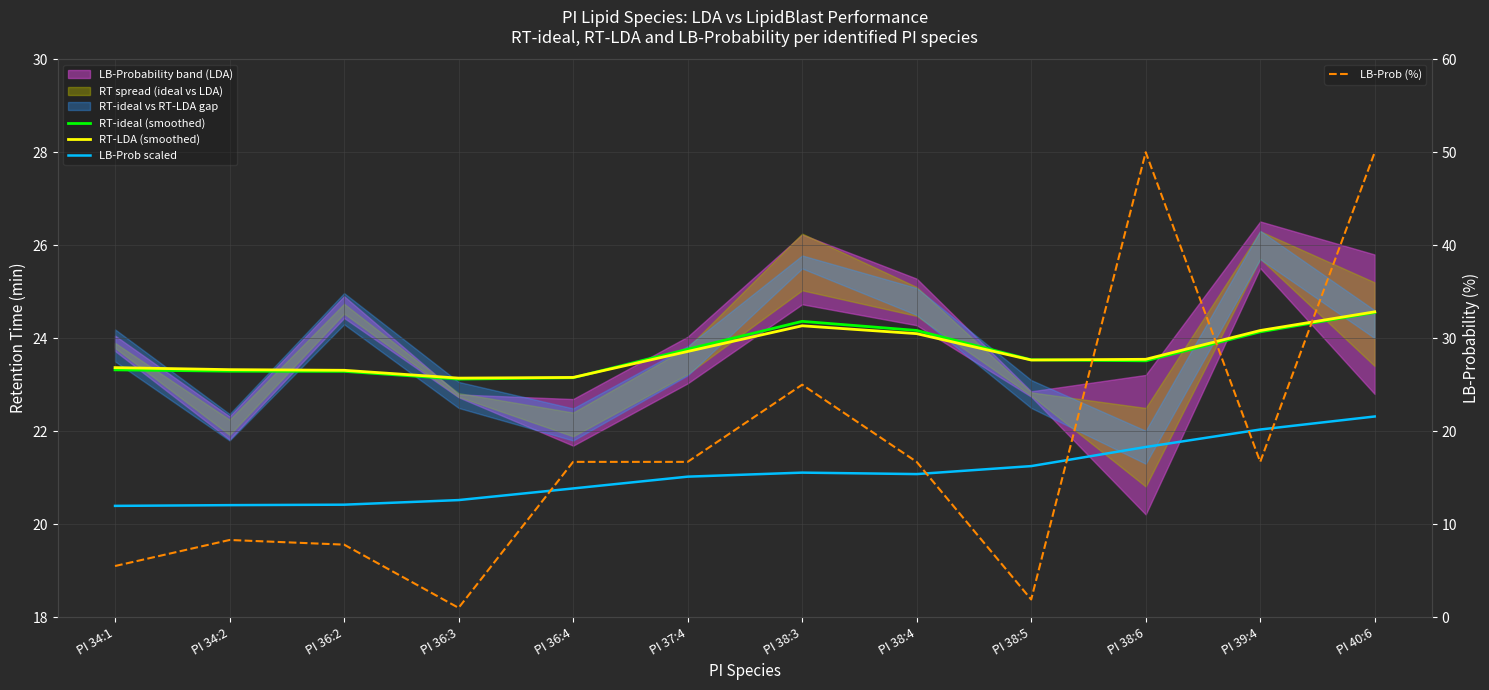

Is the value of LB-Prob scaled at PI 36:4 greater than the value of LB-Prob (%) at PI 40:6?

No